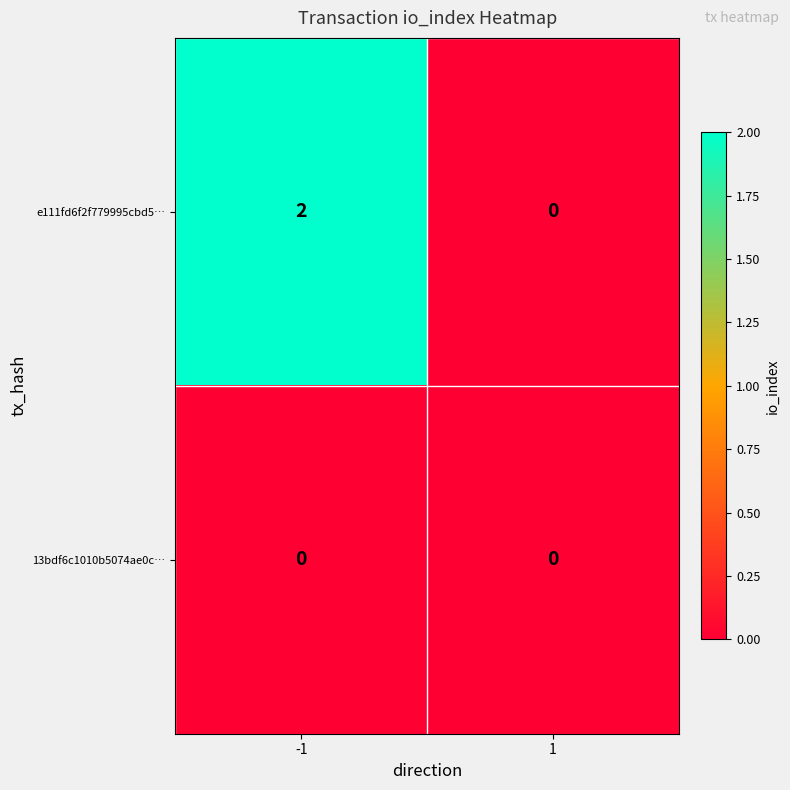

Between -1 and 1, which series saw the biggest shift?

e111fd6f2f779995cbd5…